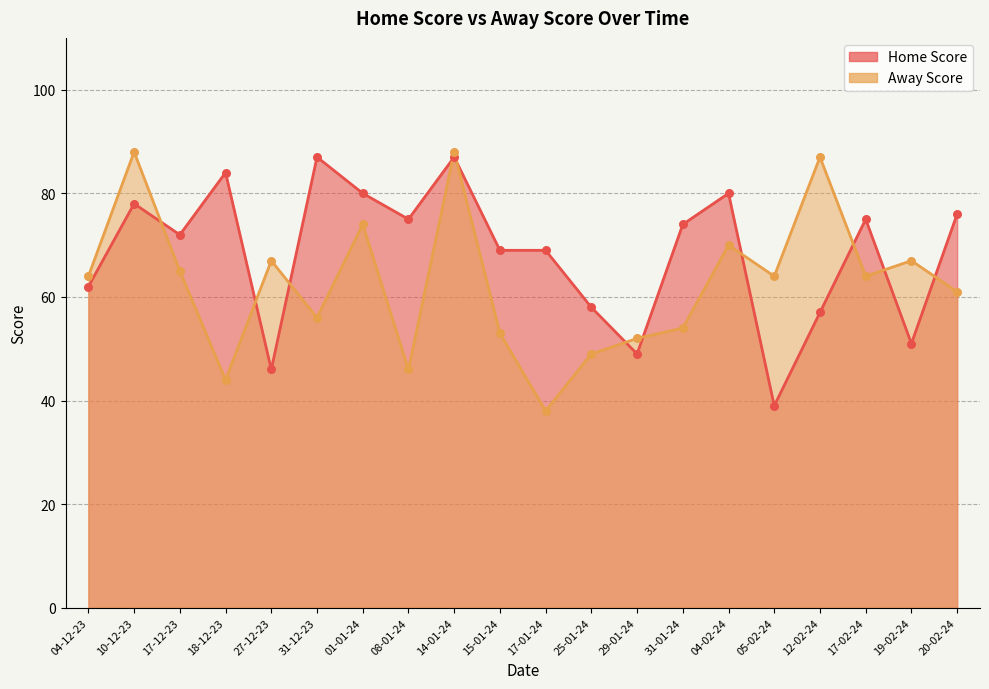

Which series has the largest Y range (max minus min)?

Away Score